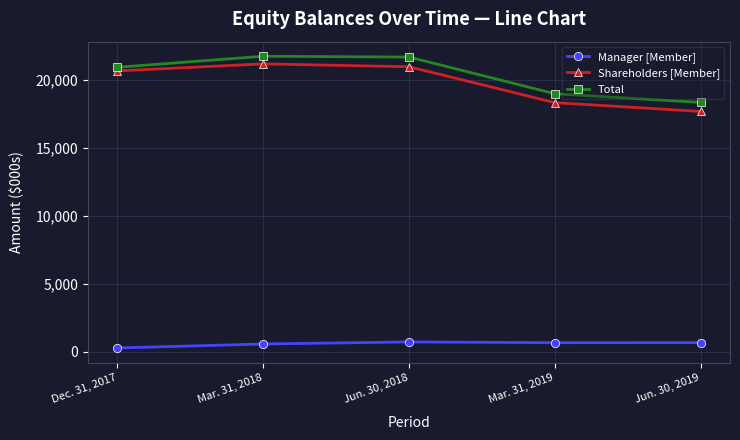

How many interior local peaks does the Total series have?

1